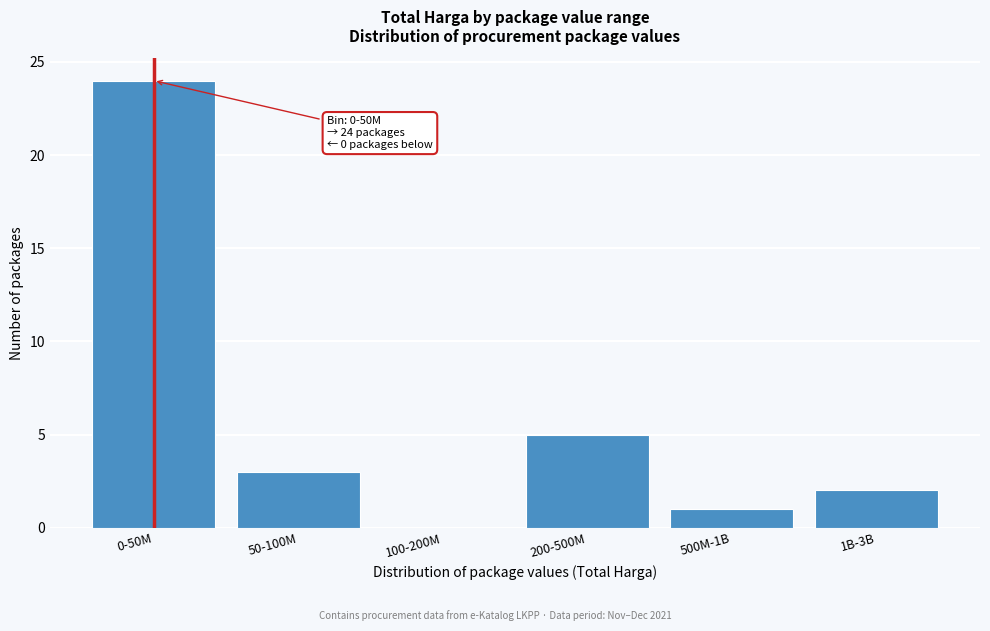

Reading right to left, extract all data points from this chart.

1B-3B=2	500M-1B=1	200-500M=5	100-200M=0	50-100M=3	0-50M=24